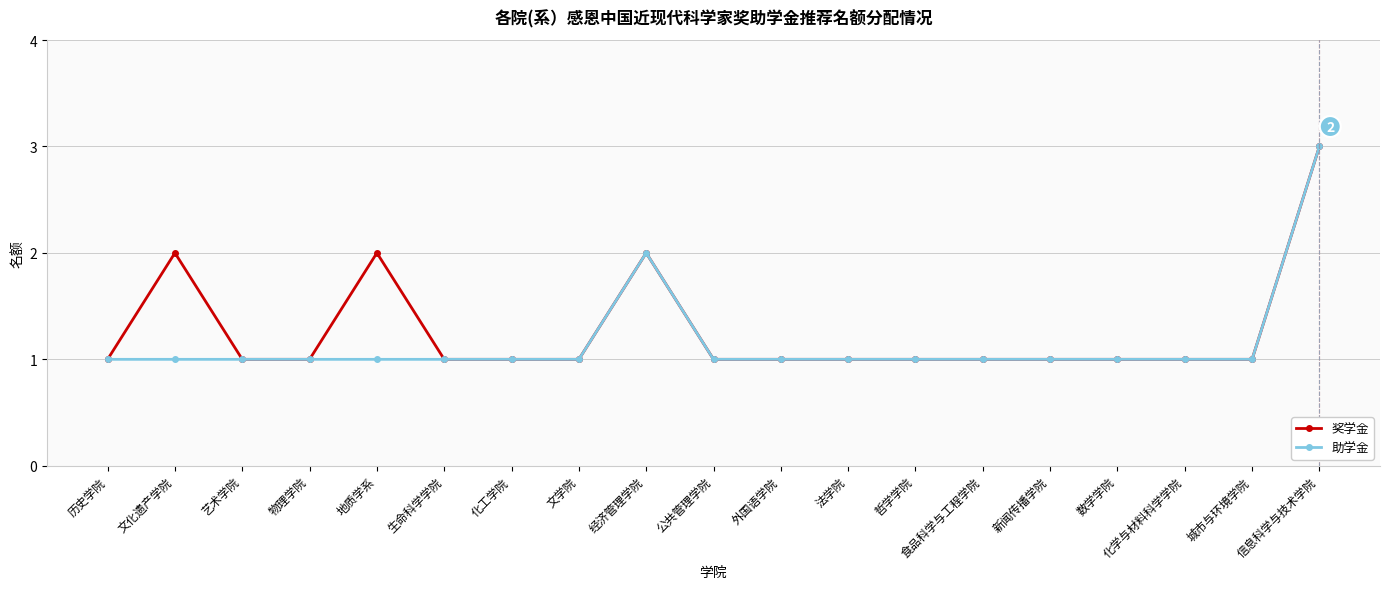

Which label corresponds to the largest value in the chart?

信息科学与技术学院